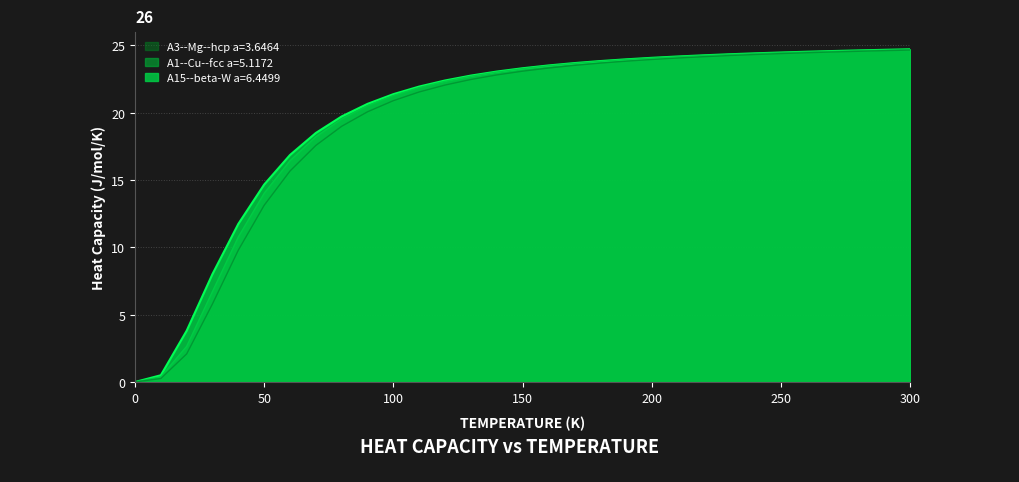

True or false: A3--Mg--hcp a=3.6464 has a value of 8.1 at 0.

False